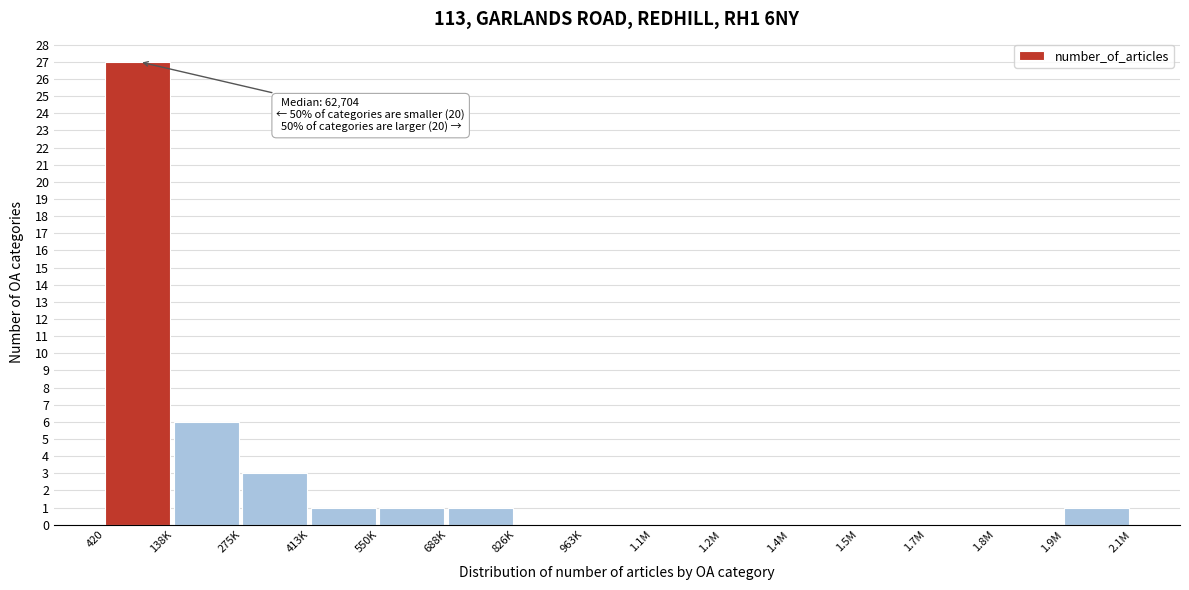

Reading left to right, extract all data points from this chart.

420=27	138K=6	275K=3	413K=1	550K=1	688K=1	826K=0	963K=0	1.1M=0	1.2M=0	1.4M=0	1.5M=0	1.7M=0	1.8M=0	1.9M=1